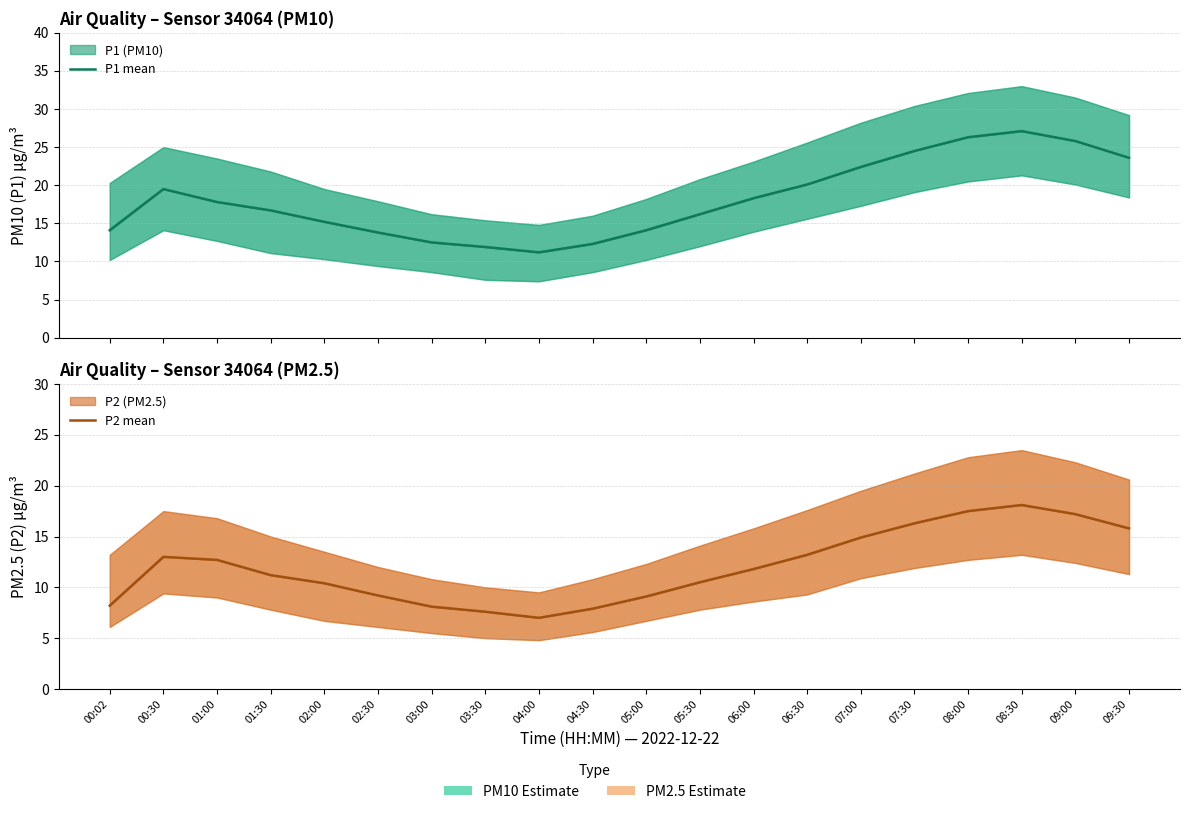

How many lines are shown in the chart?

2